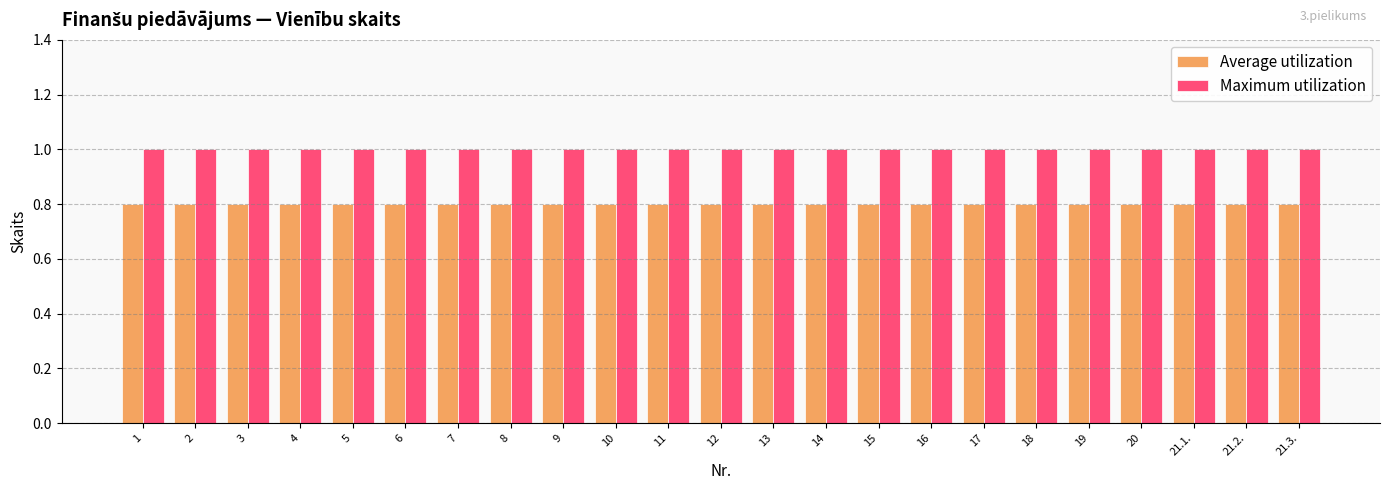

What is the value of the Maximum utilization bar at the 18th from the left?

1.0